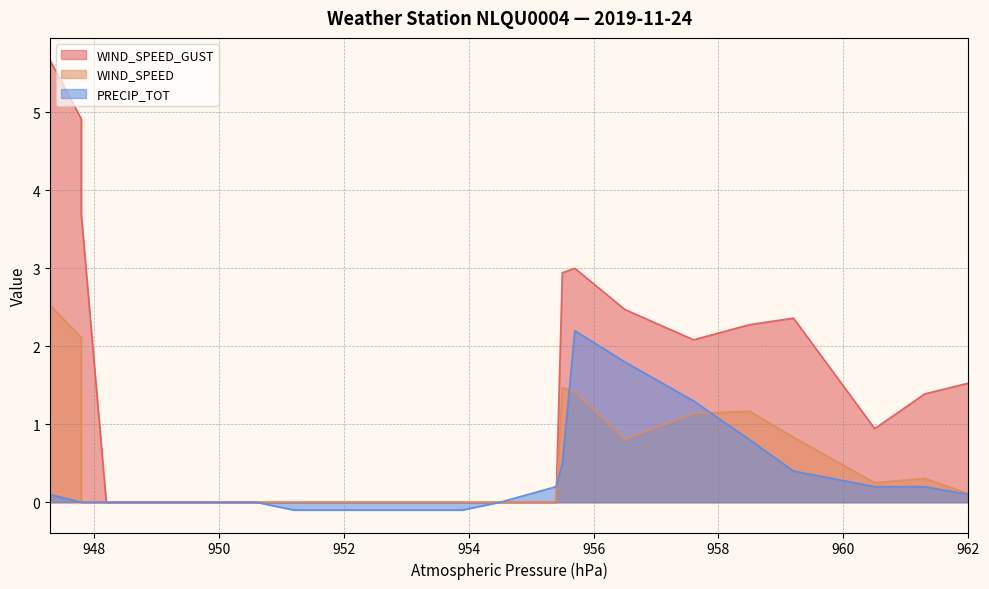

What is the sum of all WIND_SPEED values?

15.0